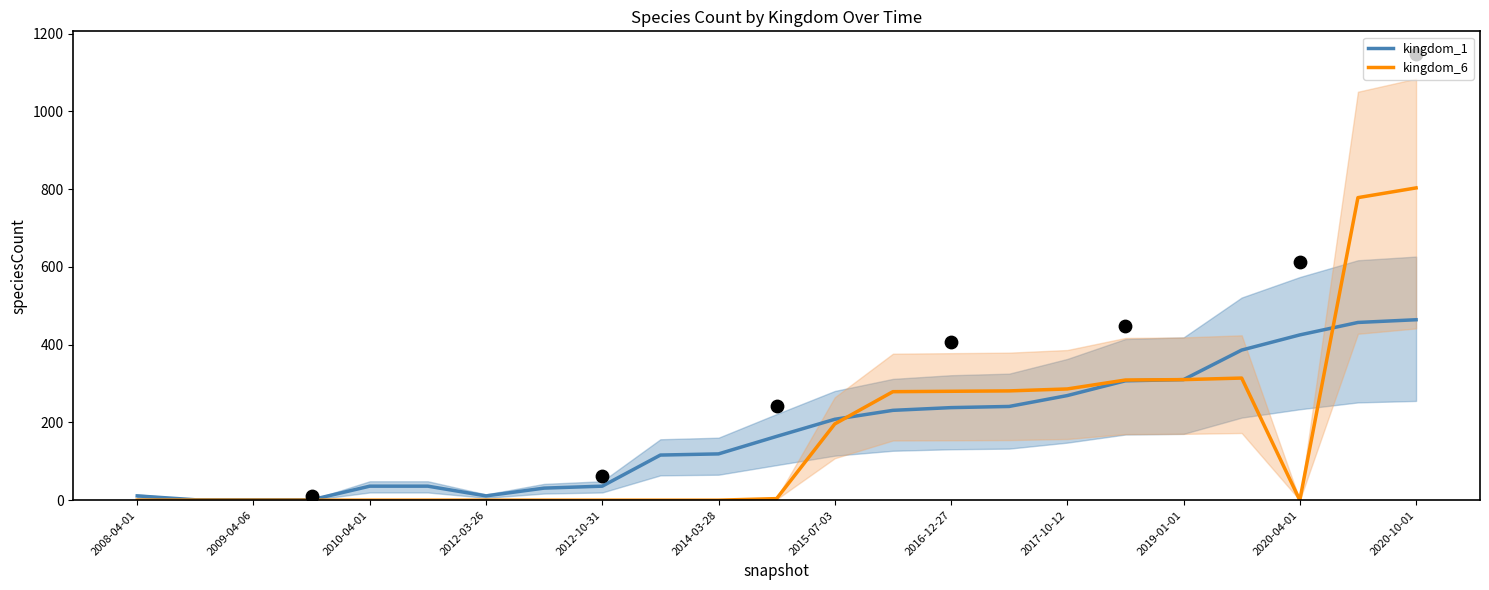

What are all the series names shown in the legend?

kingdom_1, kingdom_6